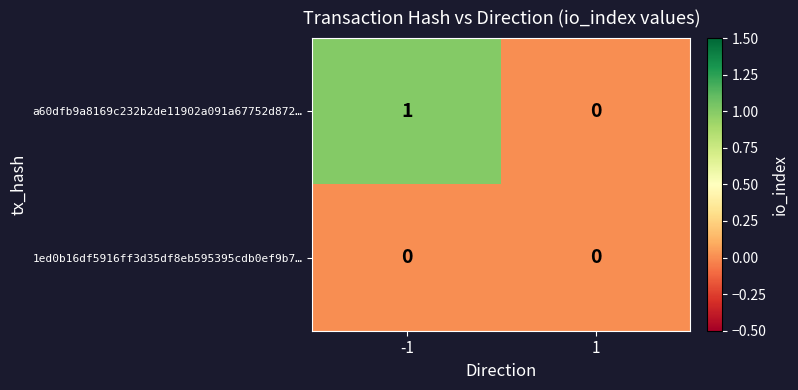

What is the spread (max minus min) of values at -1?

1